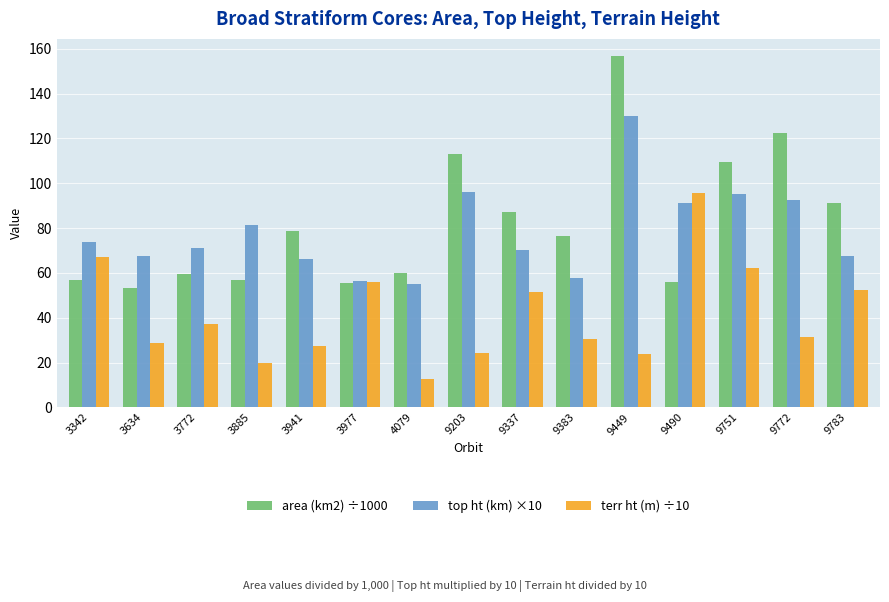

At 9783, list the series in order from smallest to largest.

terr ht (m) ÷10, top ht (km) ×10, area (km2) ÷1000